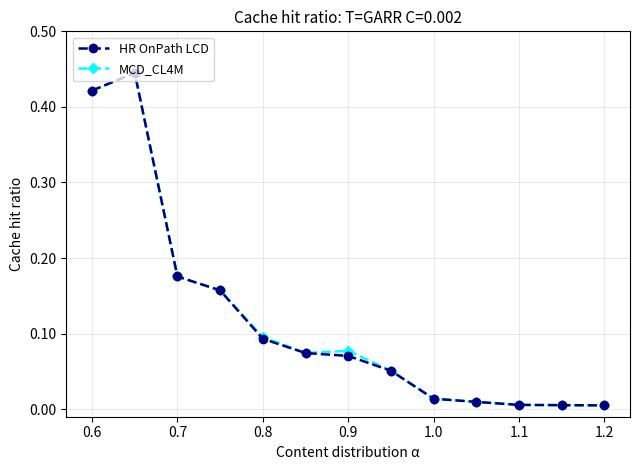

How many lines are shown in the chart?

2